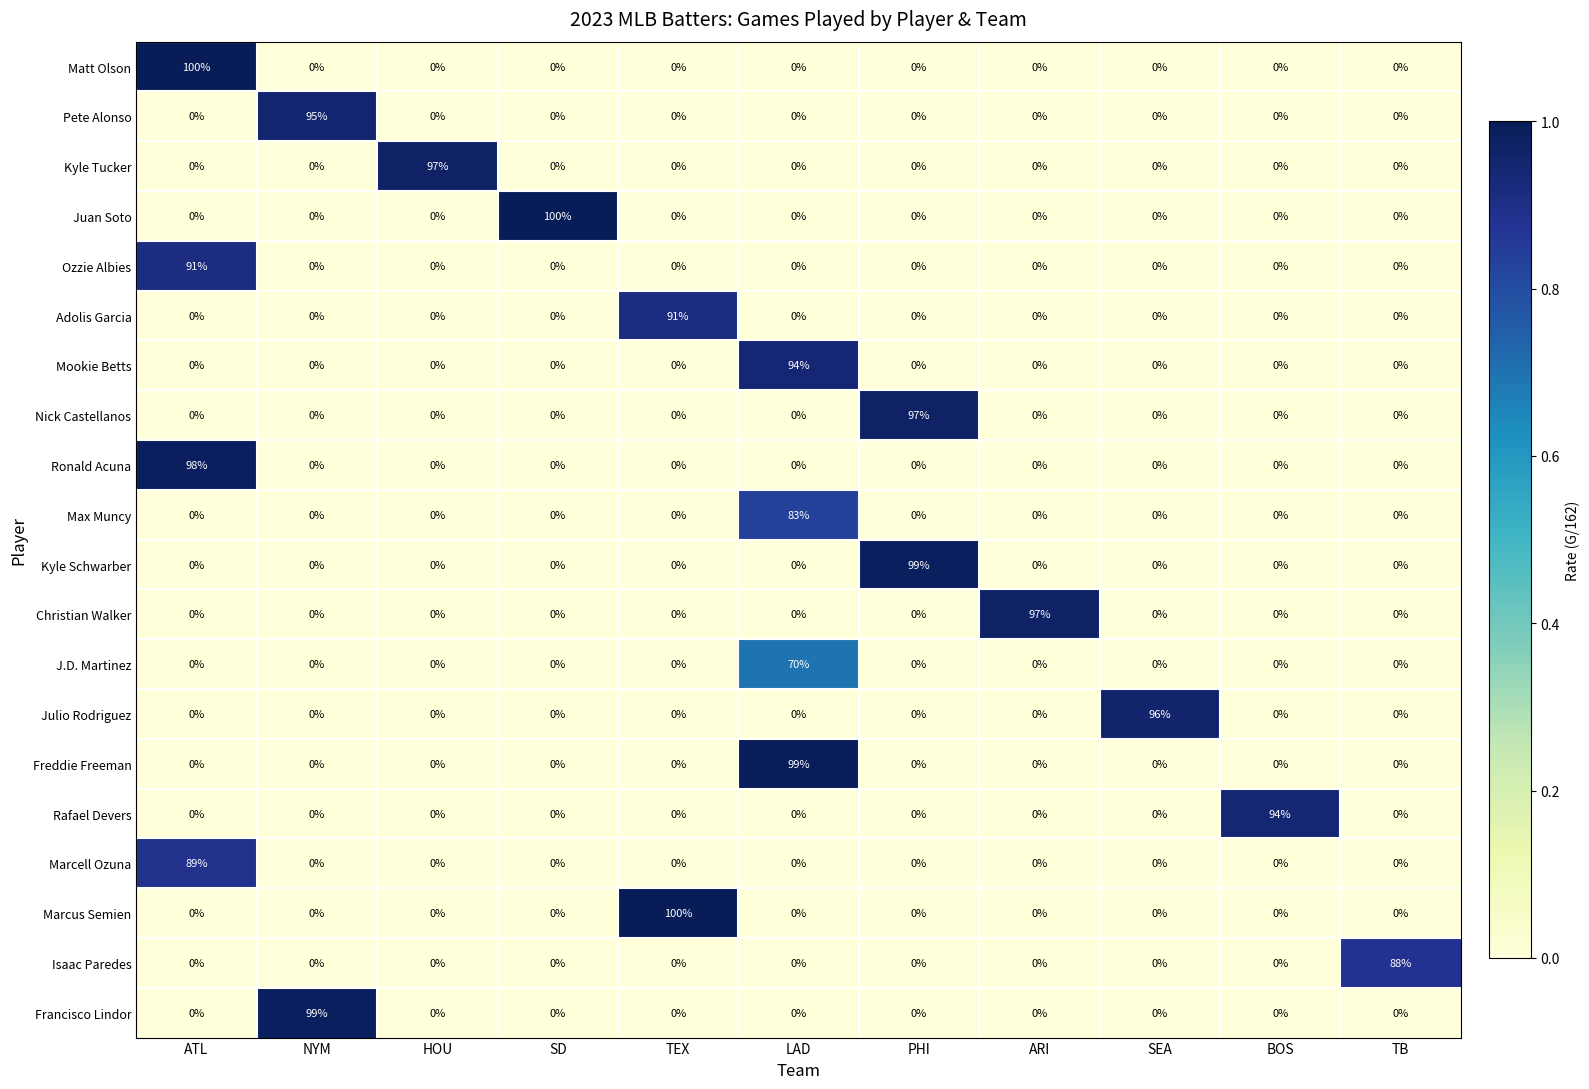

At which label does Isaac Paredes reach its peak?

TB